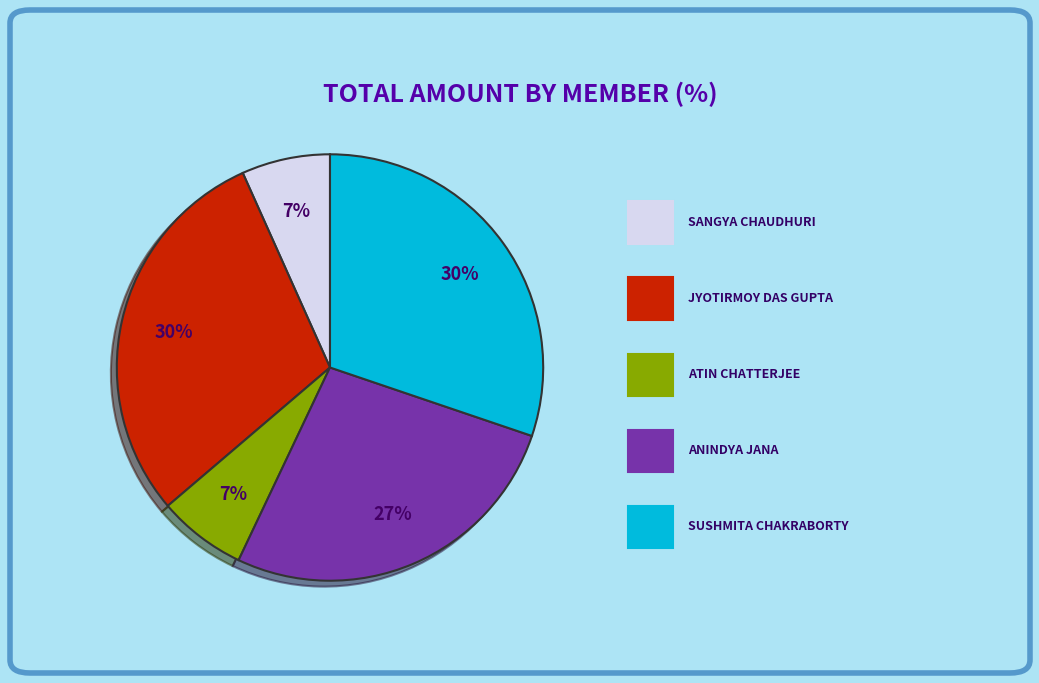

Is there a majority slice in this chart?

No